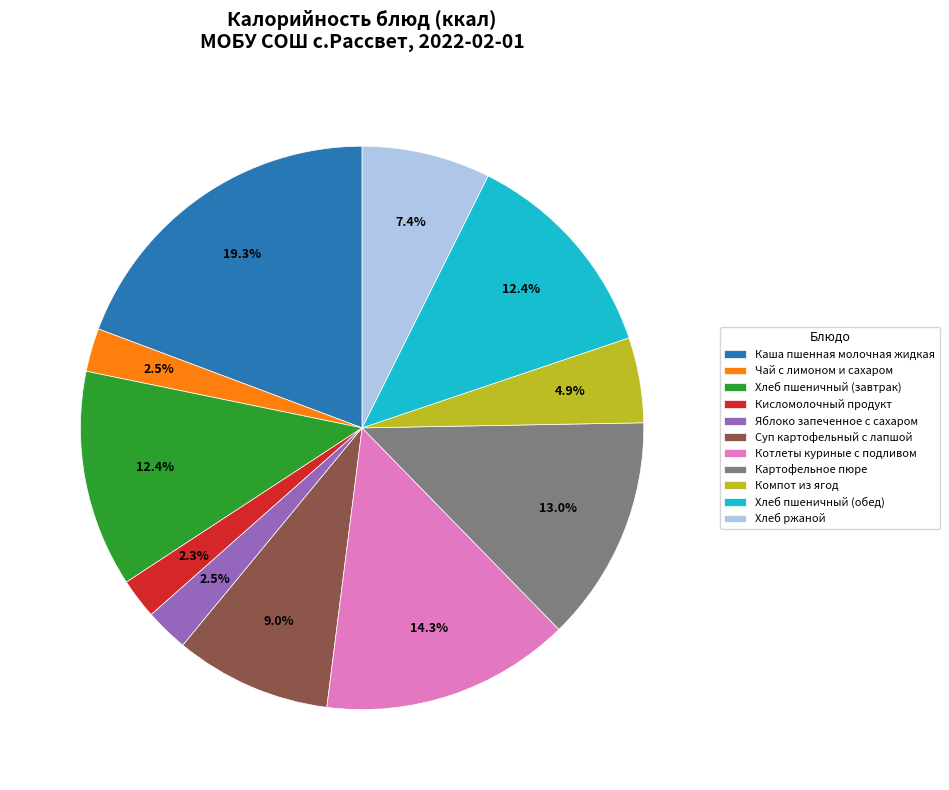

Does any single category account for the majority?

No